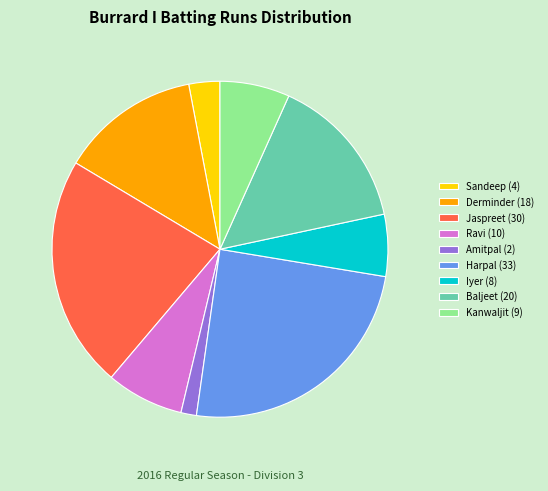

What is the smallest slice in the pie chart?

Amitpal (2)